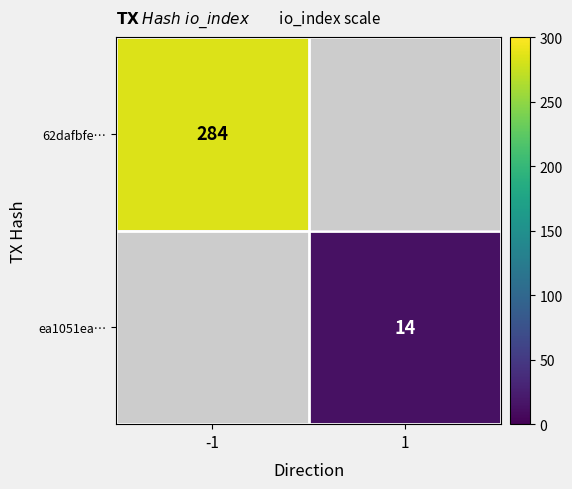

Is the value of 62dafbfe… at -1 greater than the value of ea1051ea… at 1?

Yes